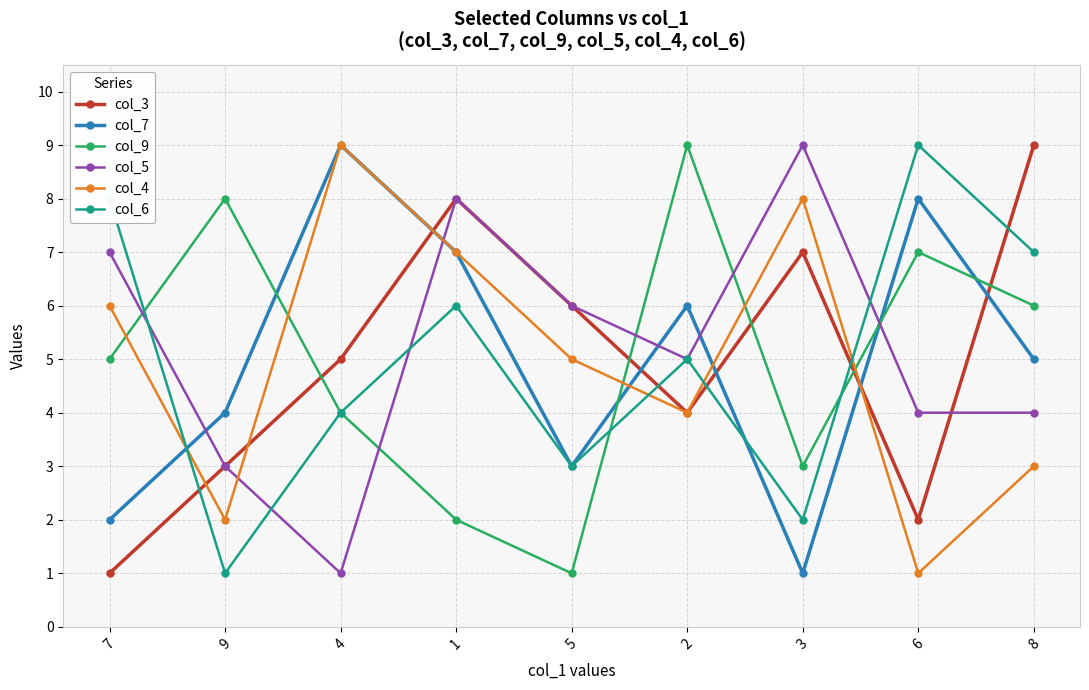

What is the total value across all series at 2?

33